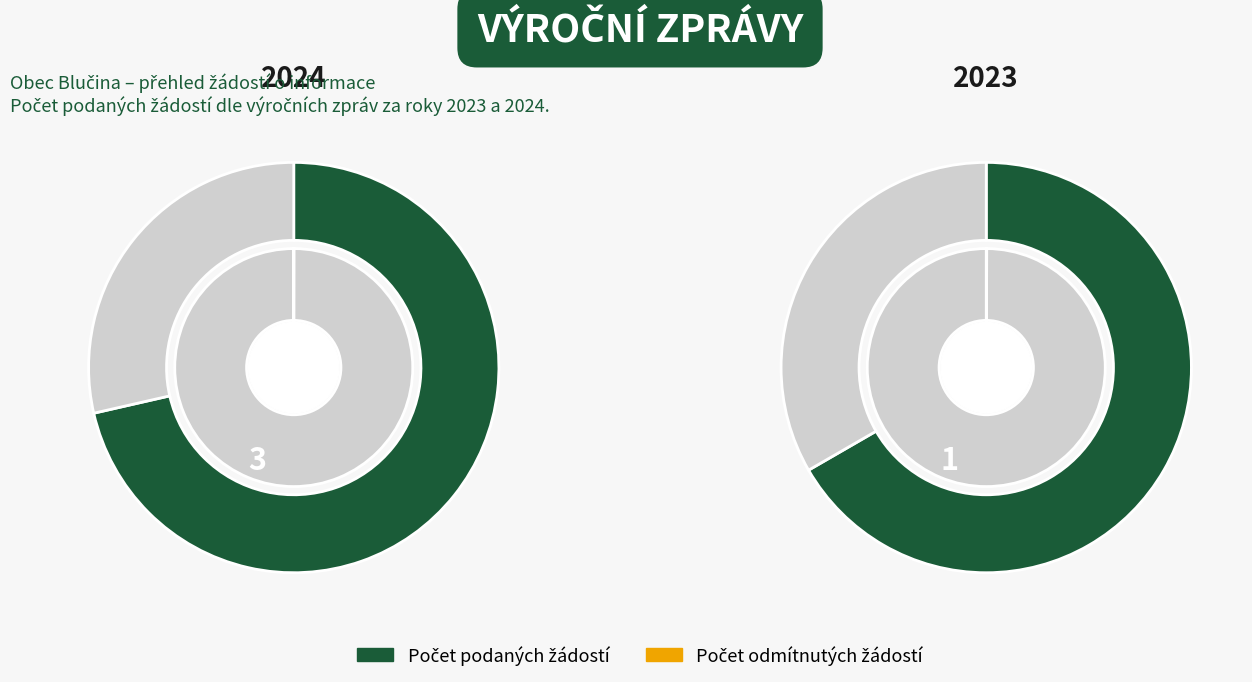

Which category has the smallest portion of the pie?

2024 (ID: 103997)